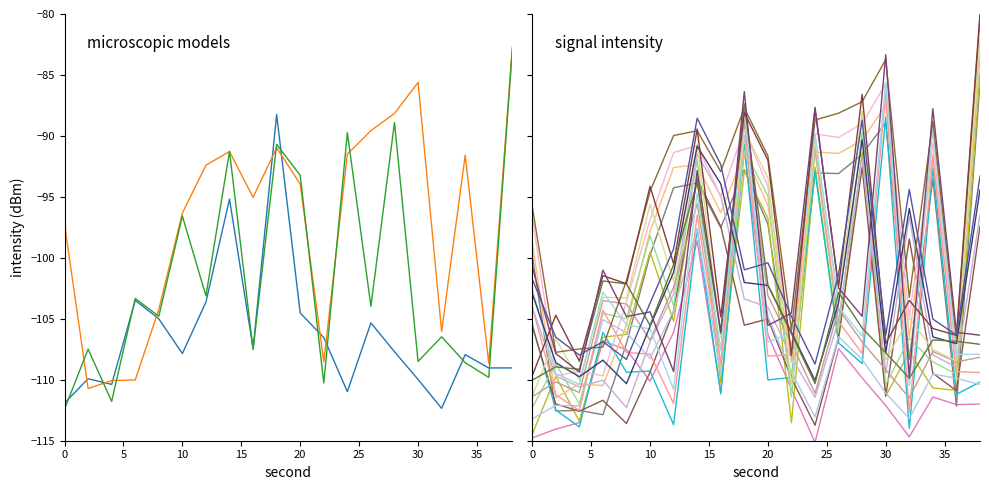

What is the value of the intensity(dBm) [s20-s39] point at the 16th from the left?

-83.7